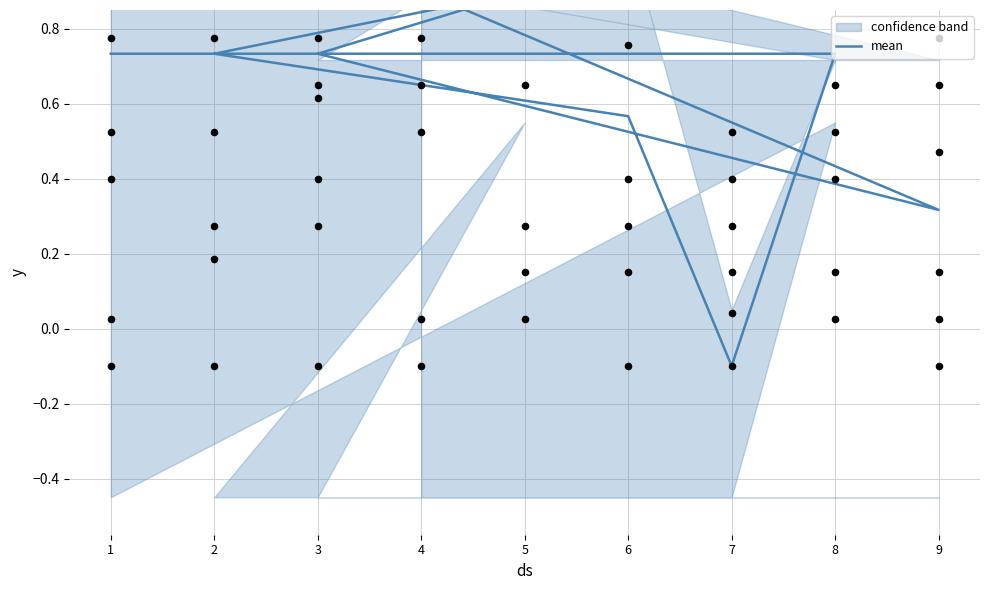

Between 6 and 3, which is larger?

3